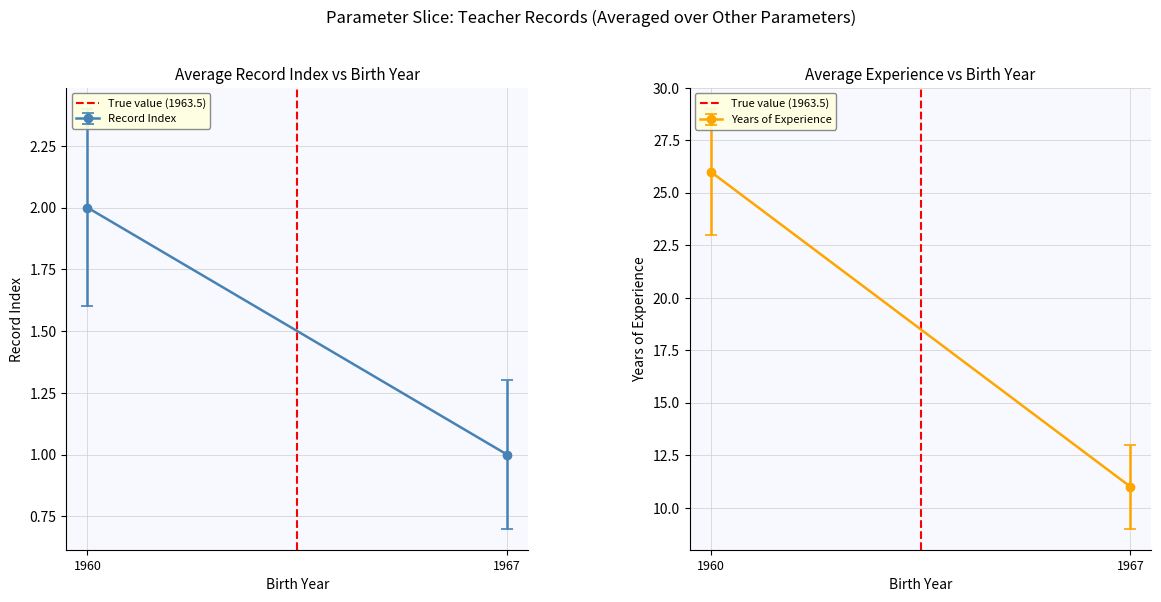

What is the change in value from 1967 to 1960?

+1